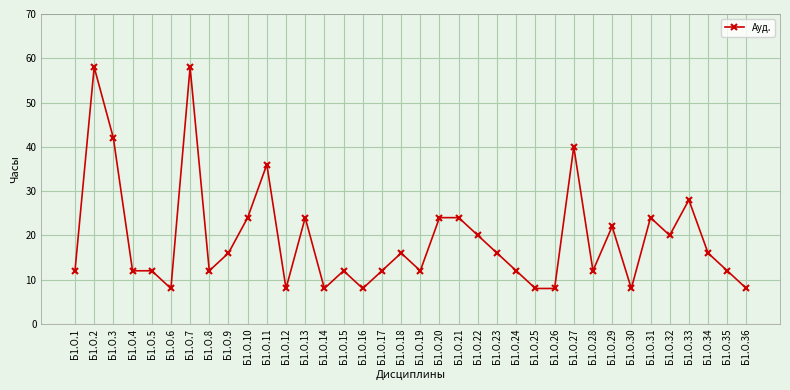

Reading right to left, what are all the values shown in this chart?

Б1.О.36=8	Б1.О.35=12	Б1.О.34=16	Б1.О.33=28	Б1.О.32=20	Б1.О.31=24	Б1.О.30=8	Б1.О.29=22	Б1.О.28=12	Б1.О.27=40	Б1.О.26=8	Б1.О.25=8	Б1.О.24=12	Б1.О.23=16	Б1.О.22=20	Б1.О.21=24	Б1.О.20=24	Б1.О.19=12	Б1.О.18=16	Б1.О.17=12	Б1.О.16=8	Б1.О.15=12	Б1.О.14=8	Б1.О.13=24	Б1.О.12=8	Б1.О.11=36	Б1.О.10=24	Б1.О.9=16	Б1.О.8=12	Б1.О.7=58	Б1.О.6=8	Б1.О.5=12	Б1.О.4=12	Б1.О.3=42	Б1.О.2=58	Б1.О.1=12